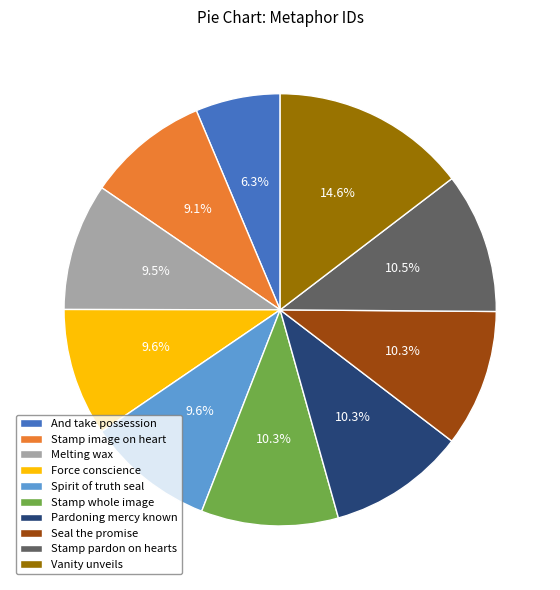

Which has a higher value, Stamp image on heart or And take possession?

Stamp image on heart